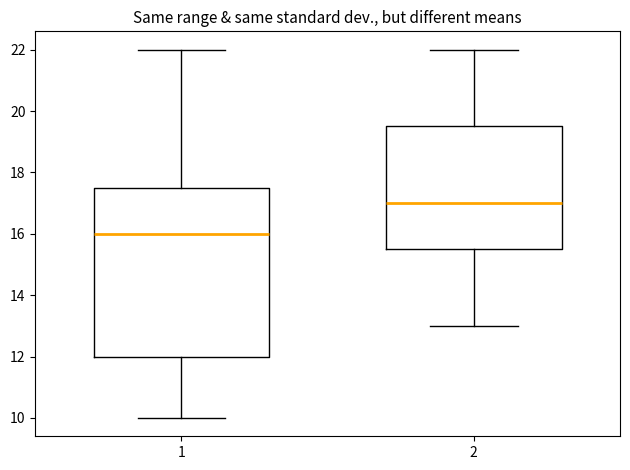

Which box is the tallest, from its lower edge to its upper edge?

1